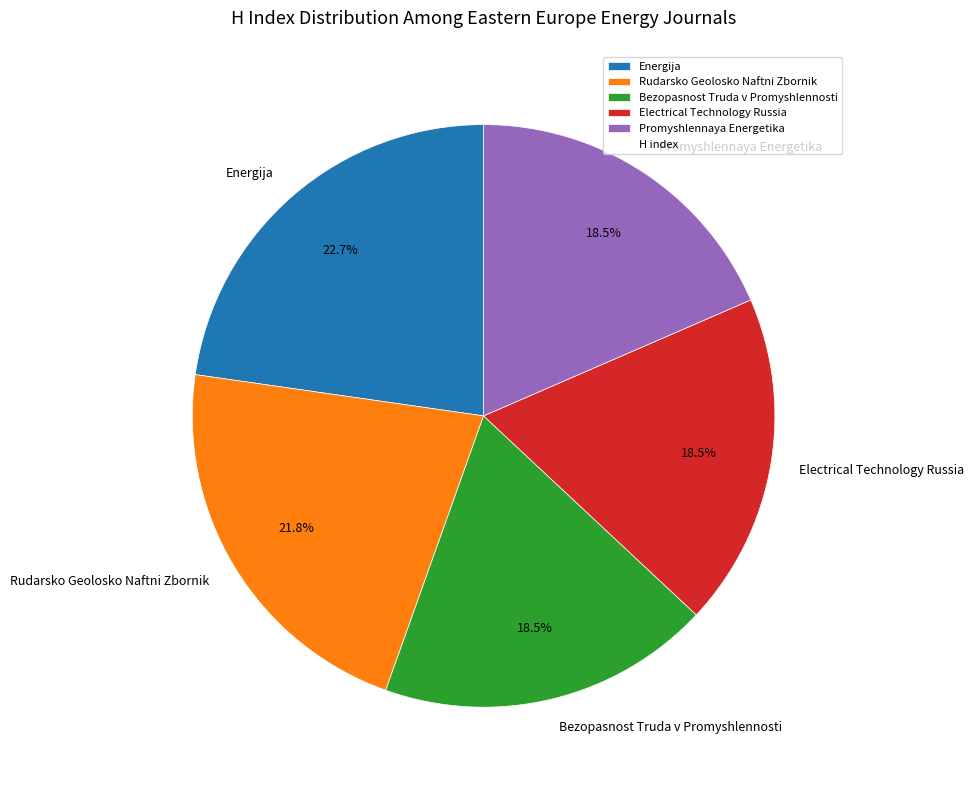

What is the total percentage of Electrical Technology Russia and Promyshlennaya Energetika?

37.0%